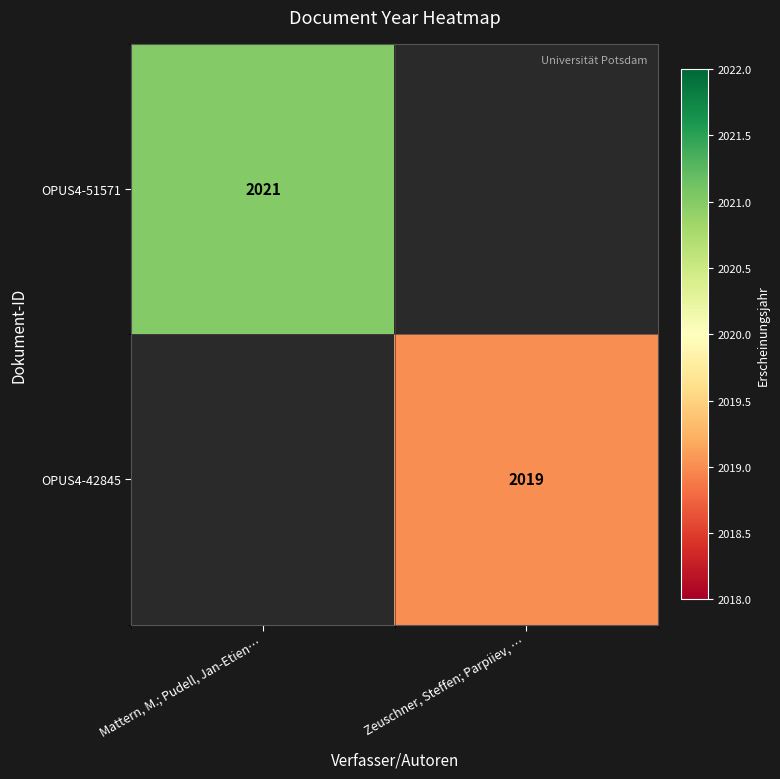

Is it true that OPUS4-42845 equals 543 at Zeuschner, Steffen; Parpiiev, …?

False